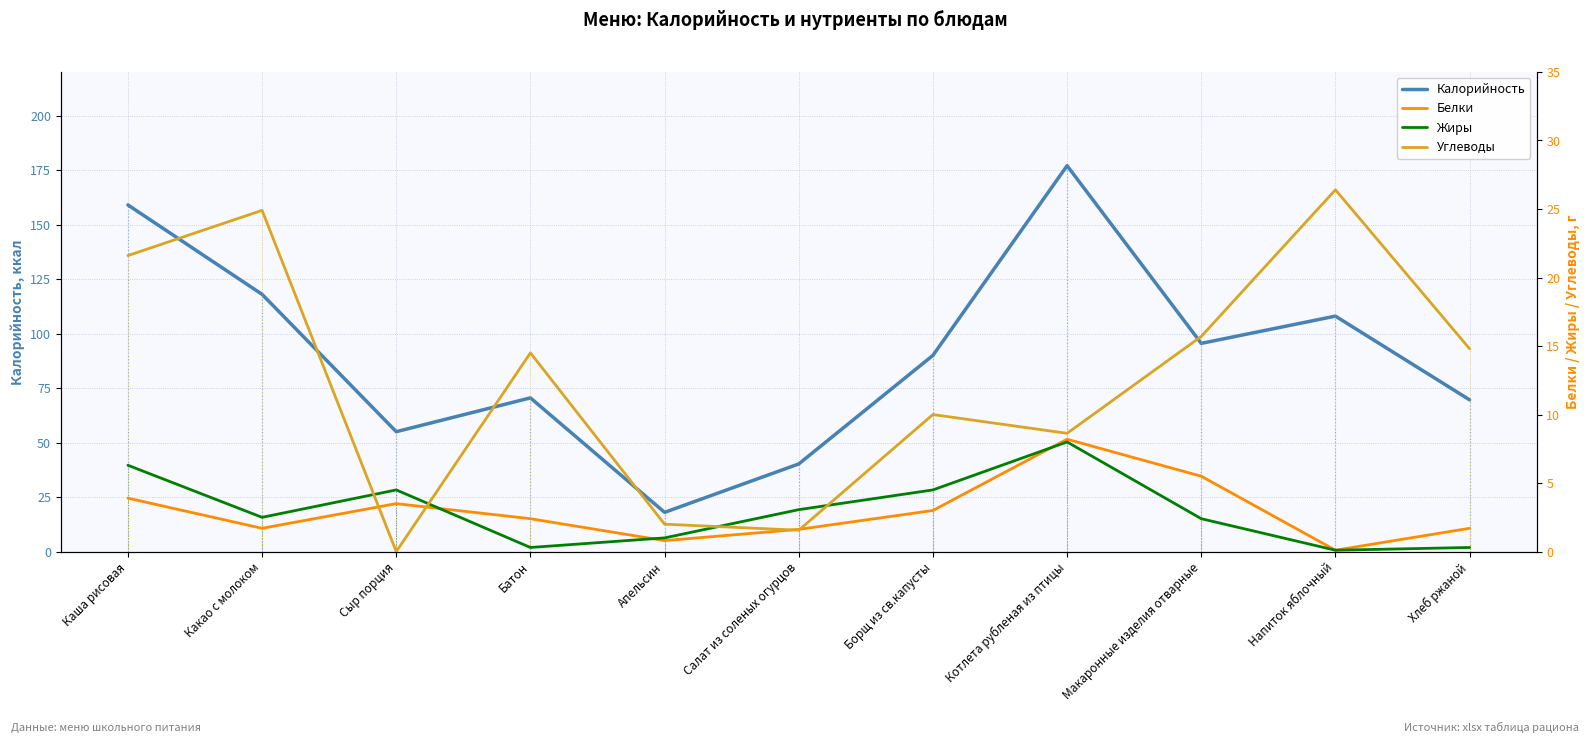

What is the lowest value of the Белки series?

0.1